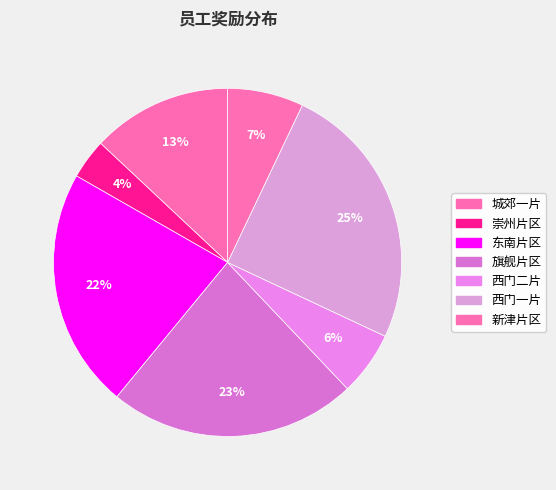

Rank the categories by value from lowest to highest.

崇州片区, 西门二片, 新津片区, 城郊一片, 东南片区, 旗舰片区, 西门一片